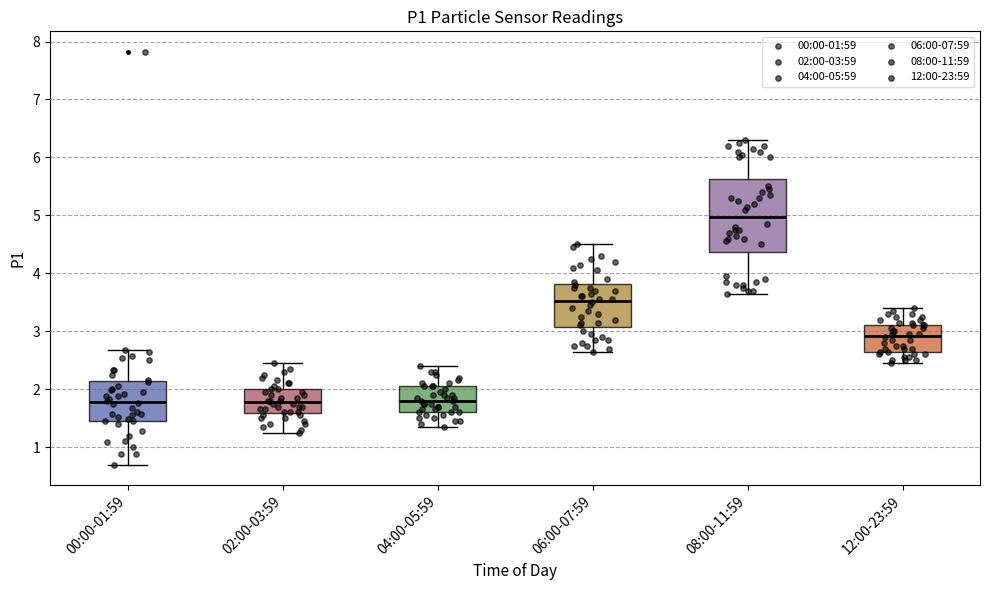

Where does the median line of the box for 08:00-11:59 sit on the y-axis? The values are not printed on the chart, so give them approximately, as read against the axis.

5.0